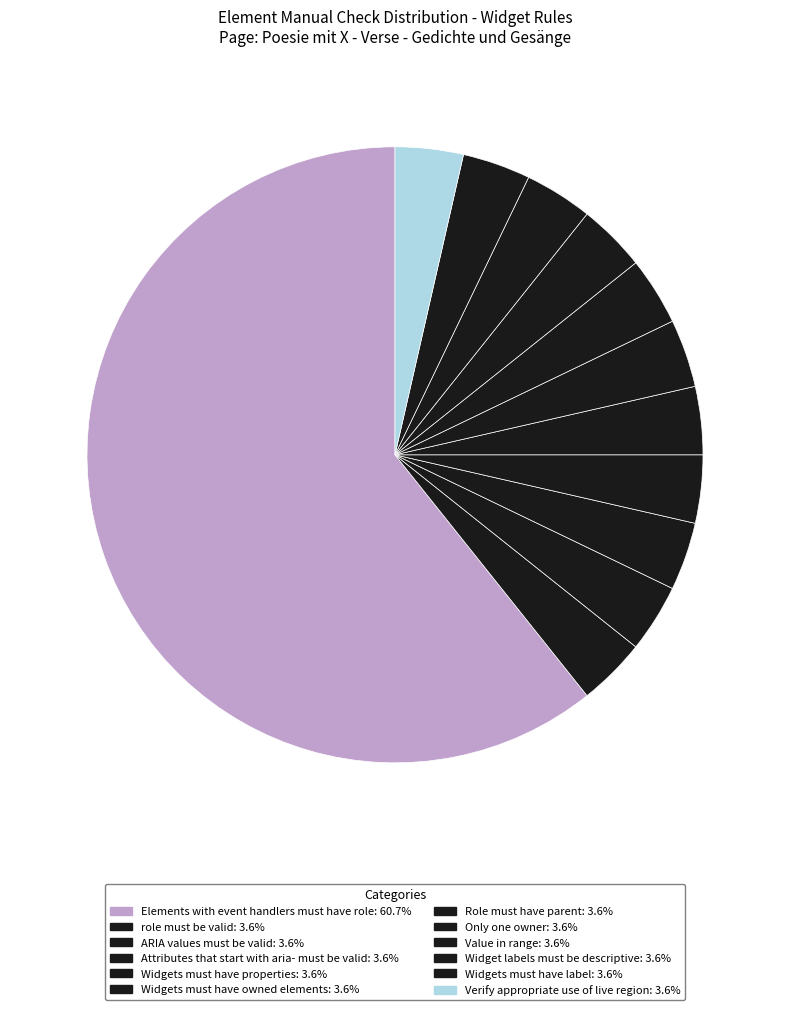

To the nearest percent, what percentage of the pie is Widgets must have label?

4%